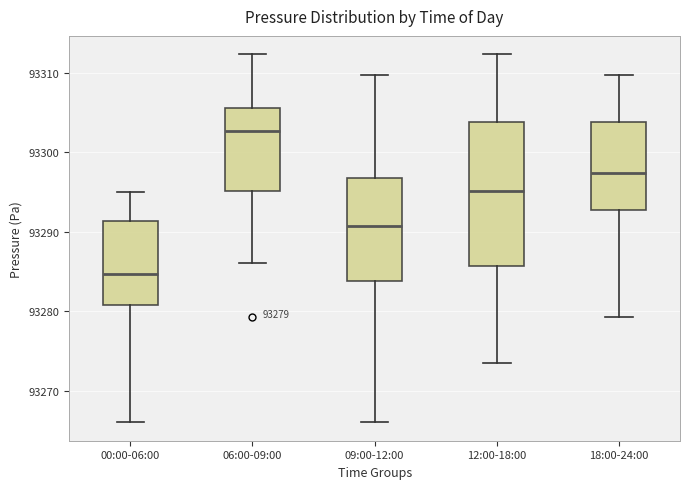

Which box has the highest median line?

06:00-09:00